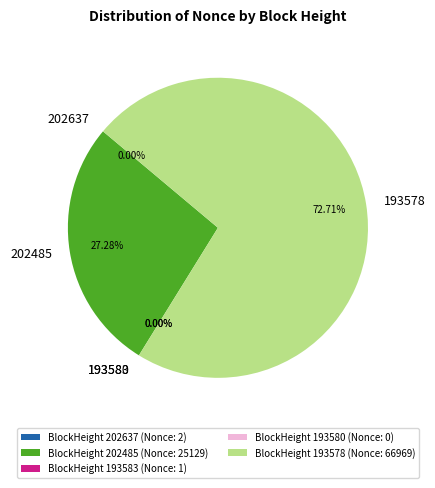

What is the change in value from 202637 to 193578?

+66967